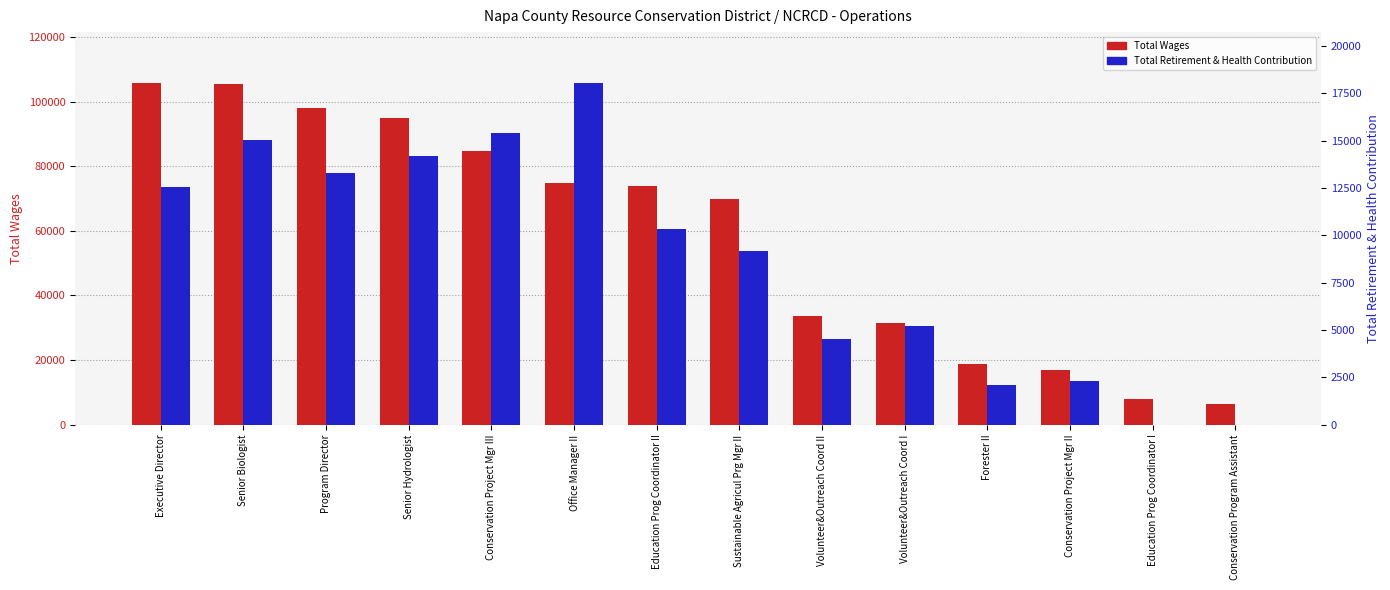

How many bars are there in total?

28